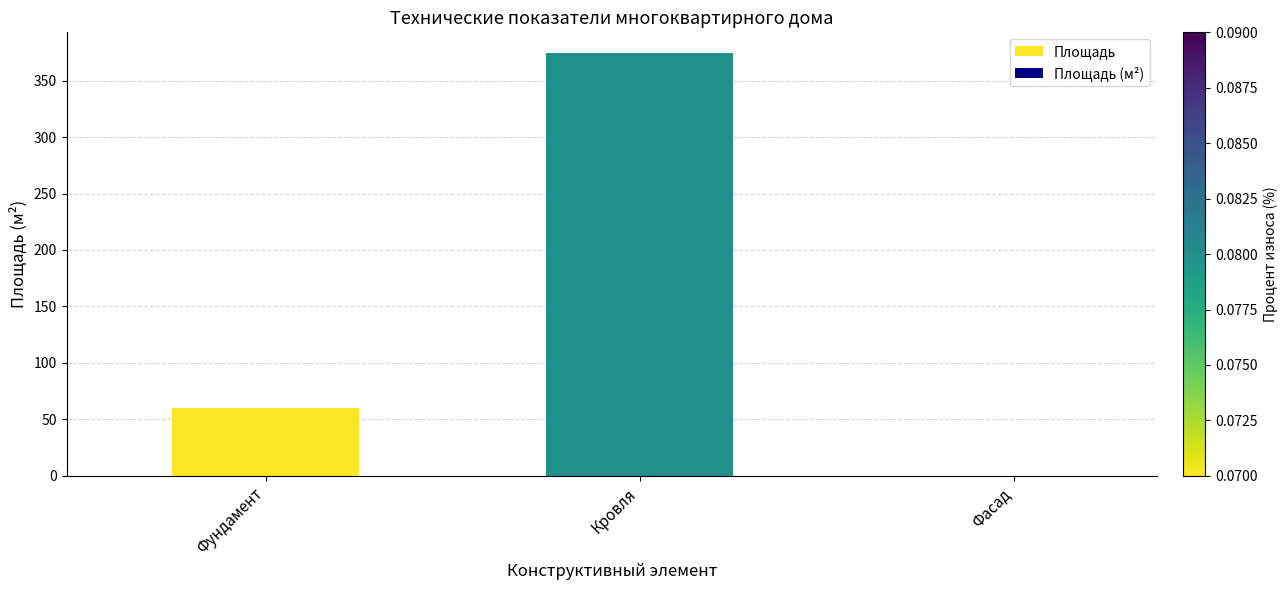

Between Кровля and Фундамент, which is larger?

Кровля